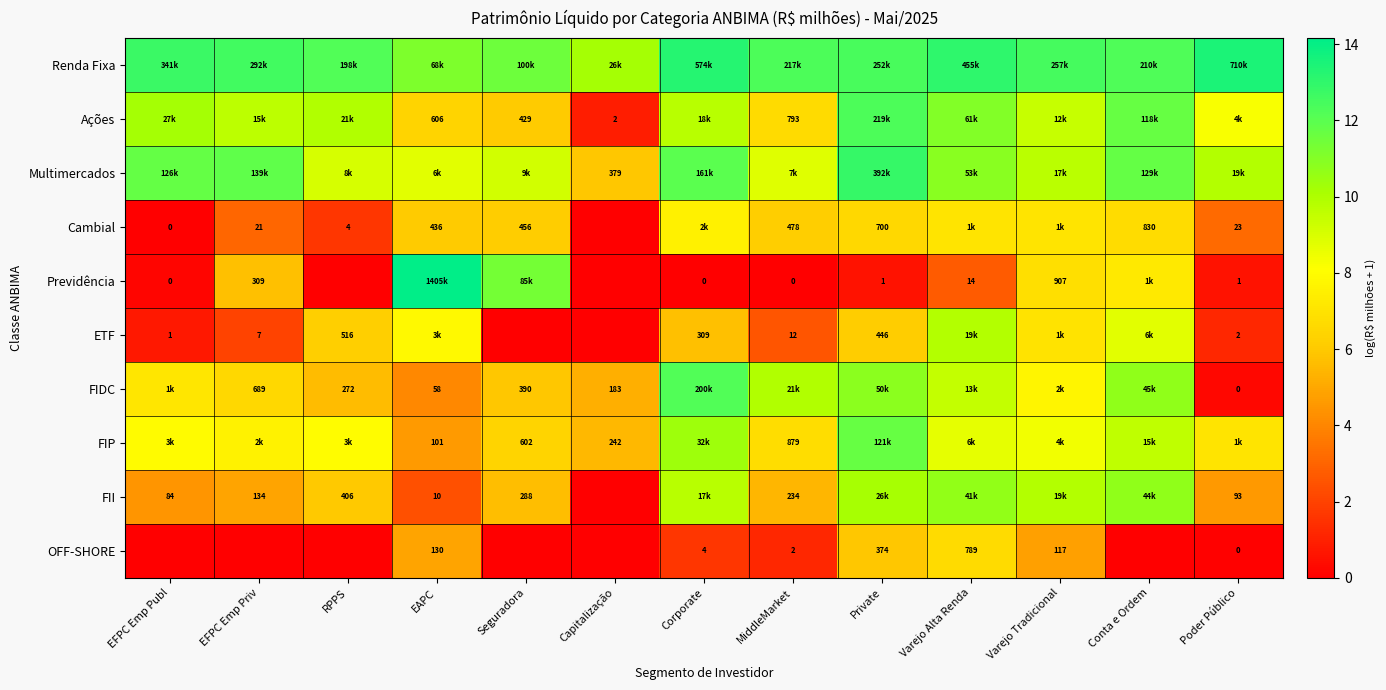

The value of Multimercados at Capitalização is 5.9. True or false?

True